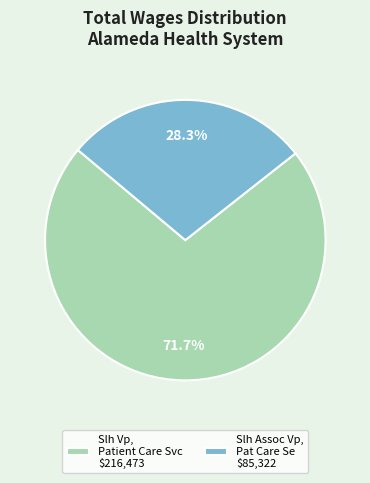

How much of the chart is everything except Slh Assoc Vp, Pat Care Se $85,322?

71.7%